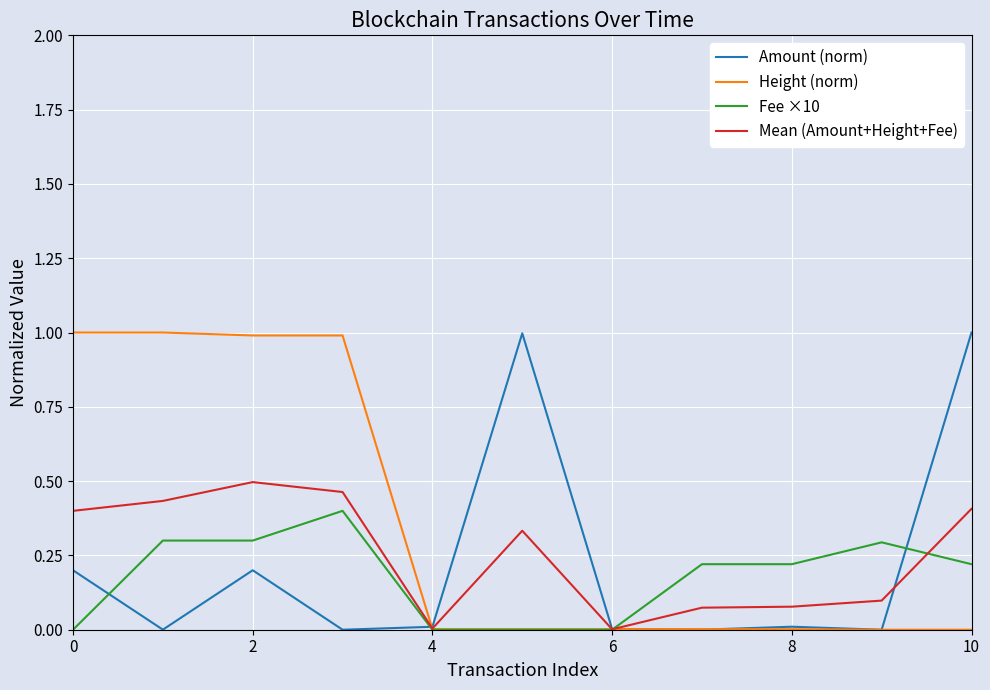

What is the greatest value displayed?

1.0